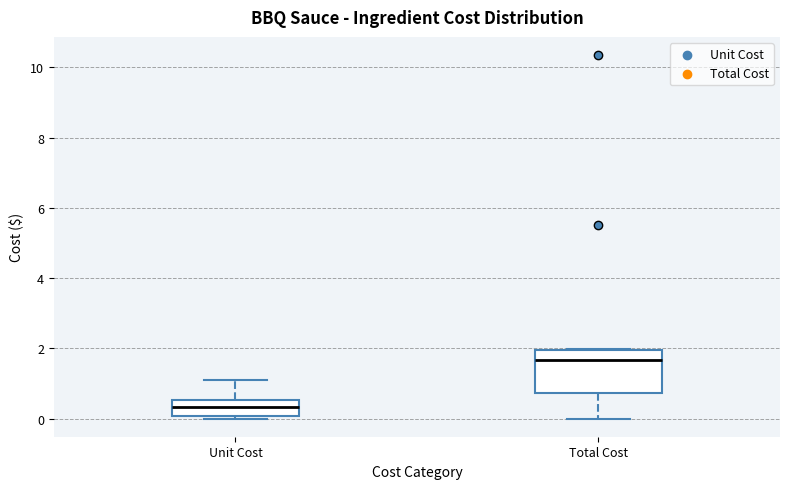

Which box has the lowest median line?

Unit Cost